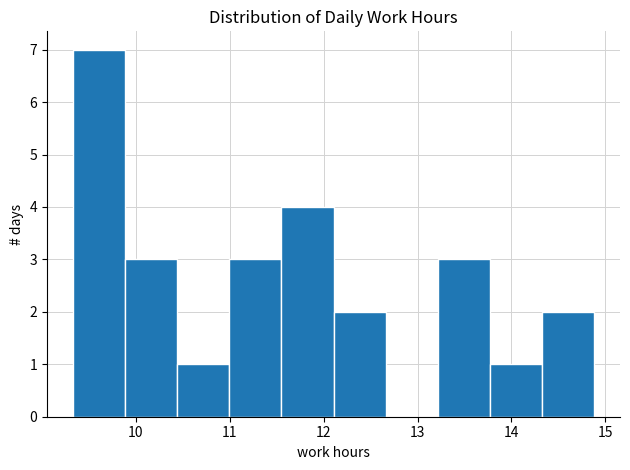

Reading left to right, transcribe this chart: for each bar, give the range it covers on the x-axis and its height. Neither the bar edges nor the heights are printed on the chart, so give them approximately, as read against the axes.

9.3 to 9.9: 7
9.9 to 10.4: 3
10.4 to 11.0: 1
11.0 to 11.6: 3
11.6 to 12.1: 4
12.1 to 12.7: 2
12.7 to 13.2: 0
13.2 to 13.8: 3
13.8 to 14.3: 1
14.3 to 14.9: 2